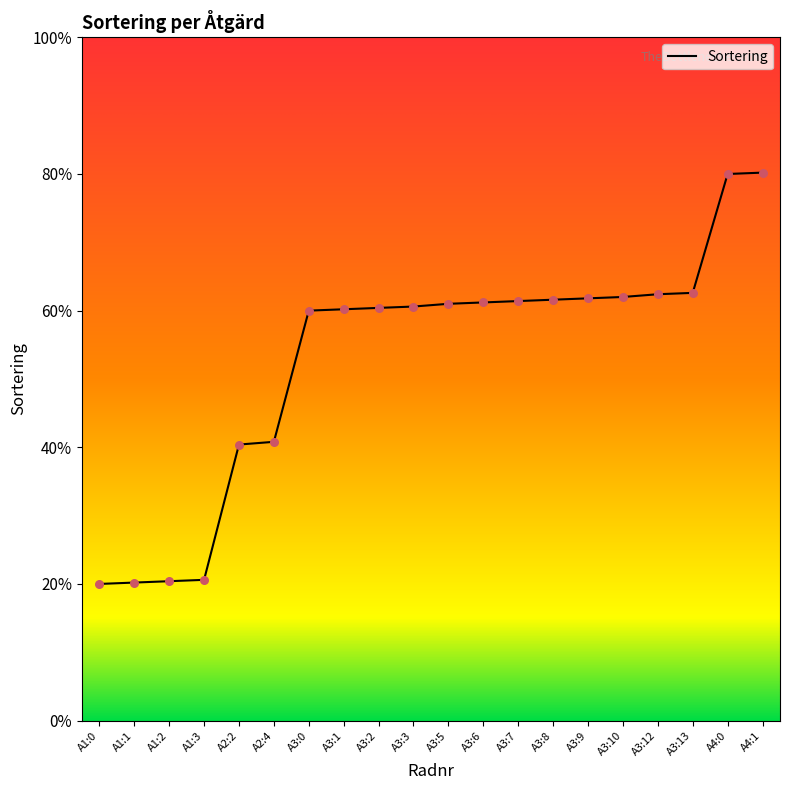

What is the change in value from A1:0 to A2:4?

+104